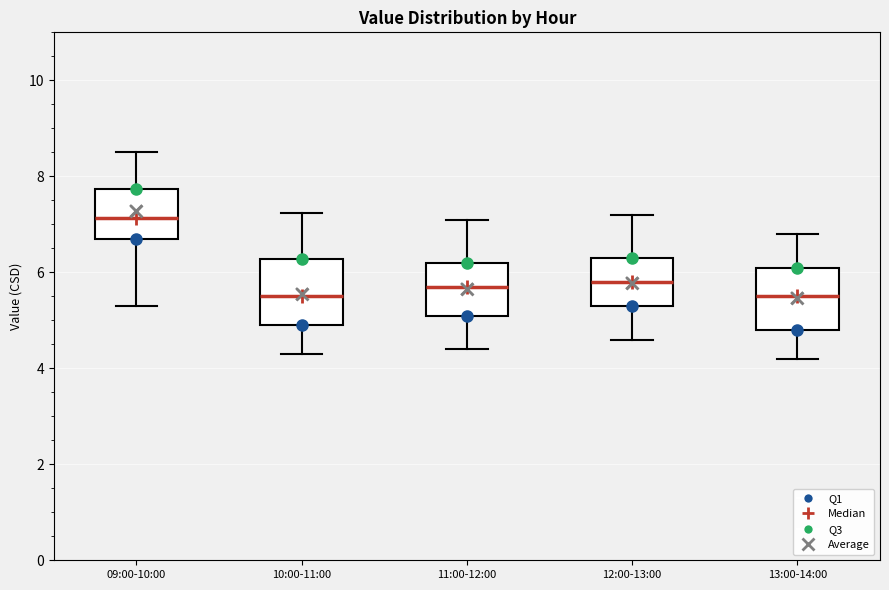

Which box has the highest median line?

09:00-10:00